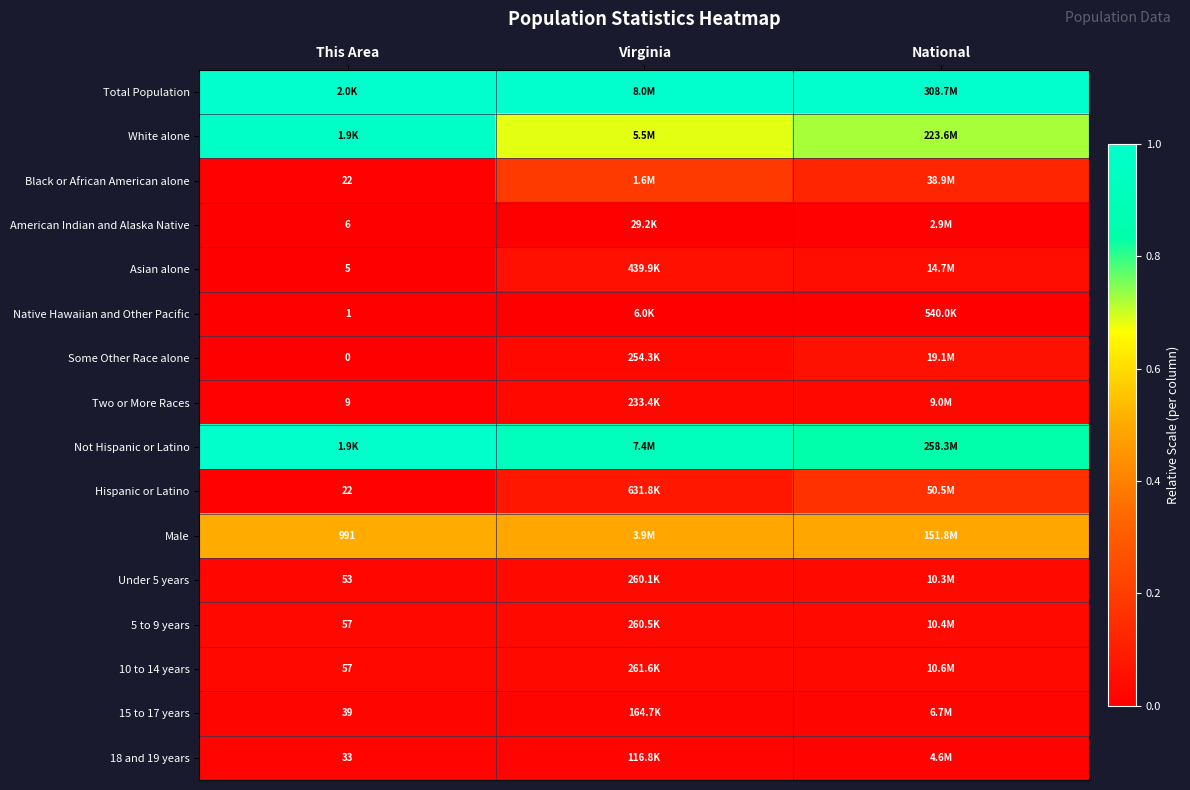

Which series has the largest range (max minus min)?

White alone